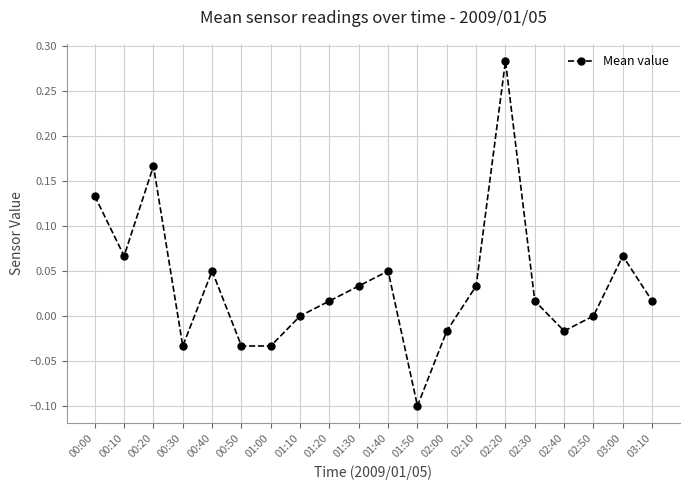

True or false: the data shows 0.0 at 02:50.

True